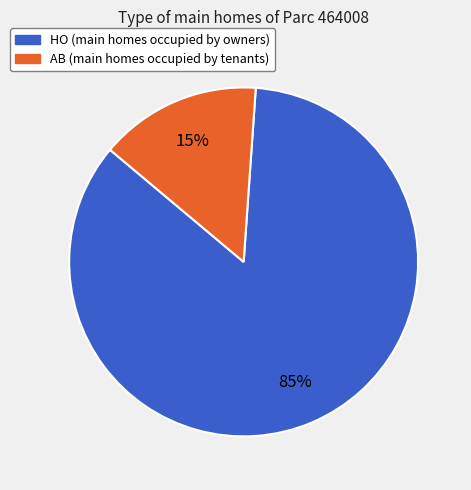

Between HO and AB, which is larger?

HO